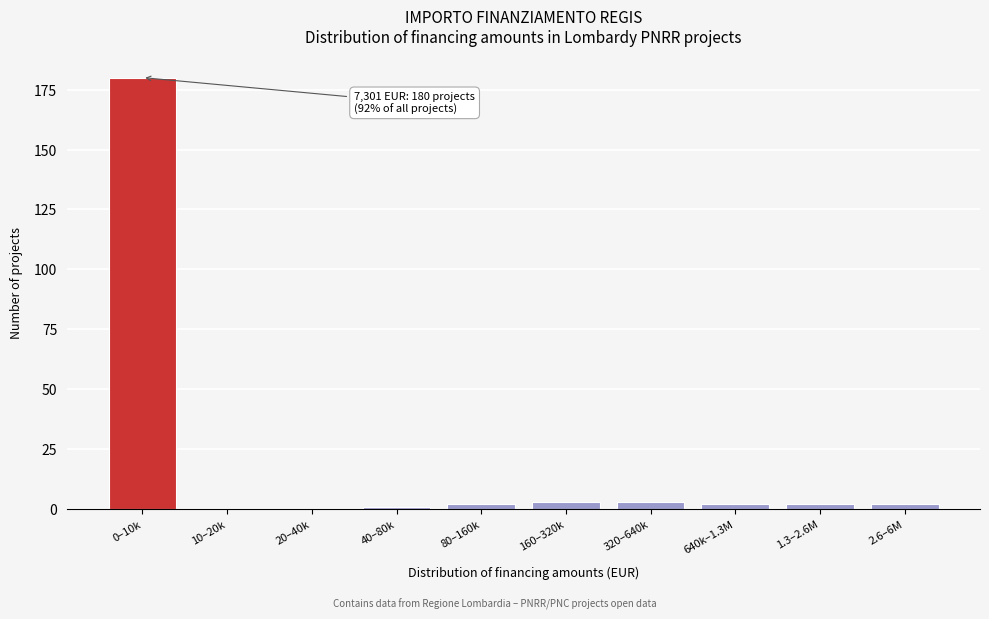

Reading left to right, extract all data points from this chart.

0–10k=180	10–20k=0	20–40k=0	40–80k=1	80–160k=2	160–320k=3	320–640k=3	640k–1.3M=2	1.3–2.6M=2	2.6–6M=2